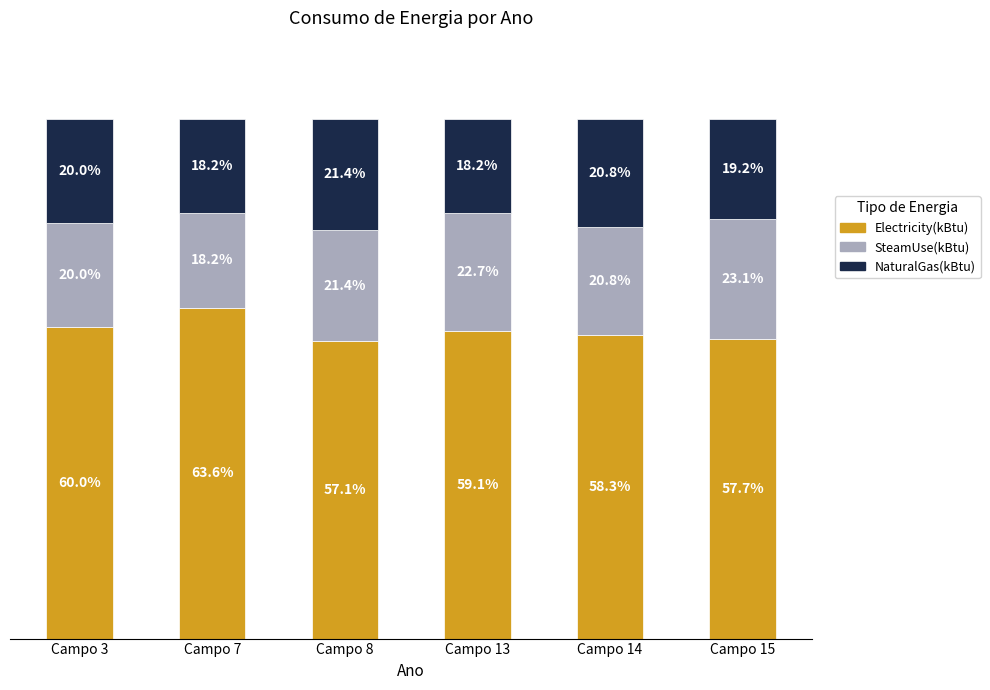

Does the chart contain any negative values?

No